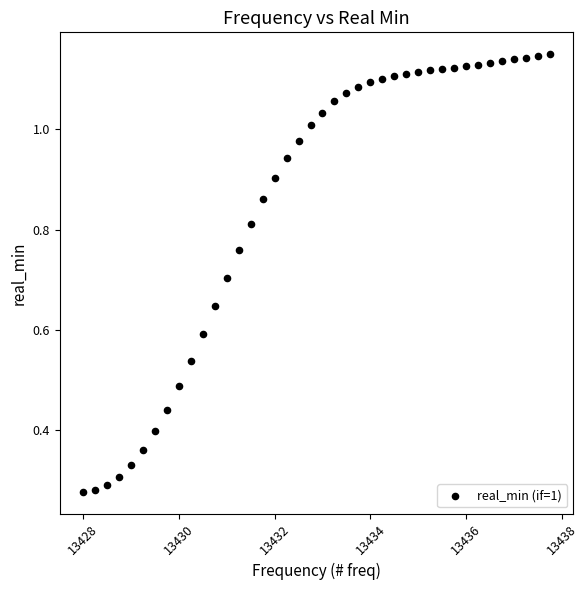

What is the range of X values (max minus min)?

9.8